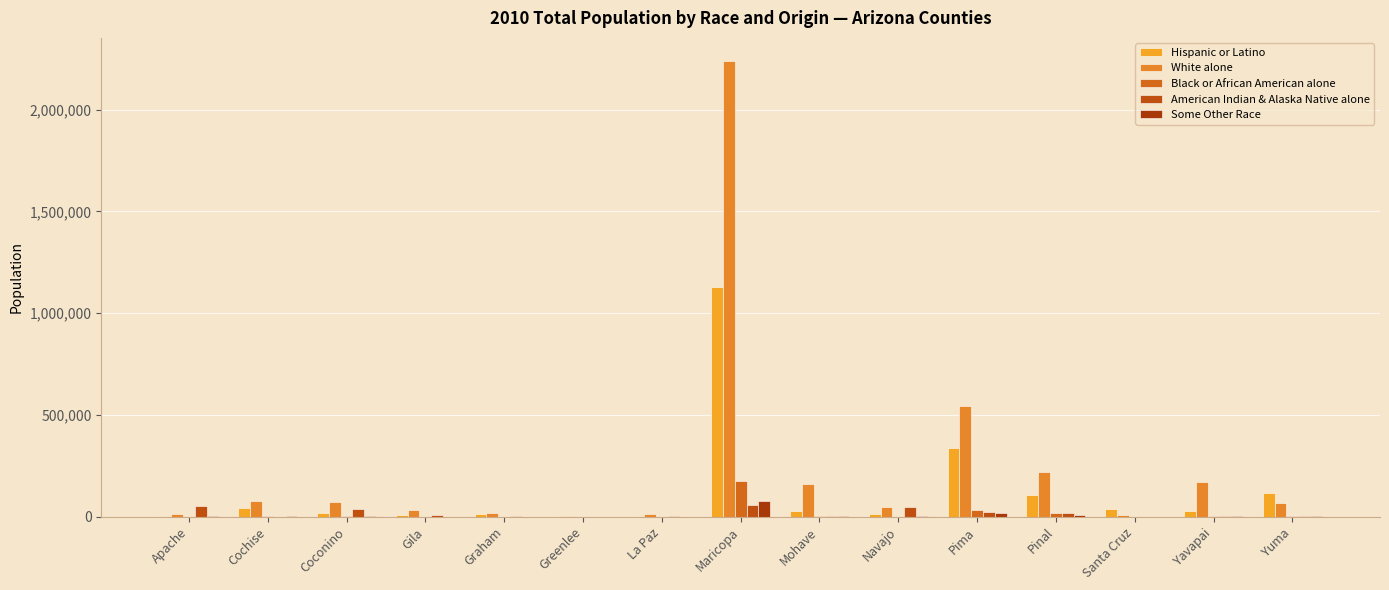

Does the chart contain stacked bars?

No